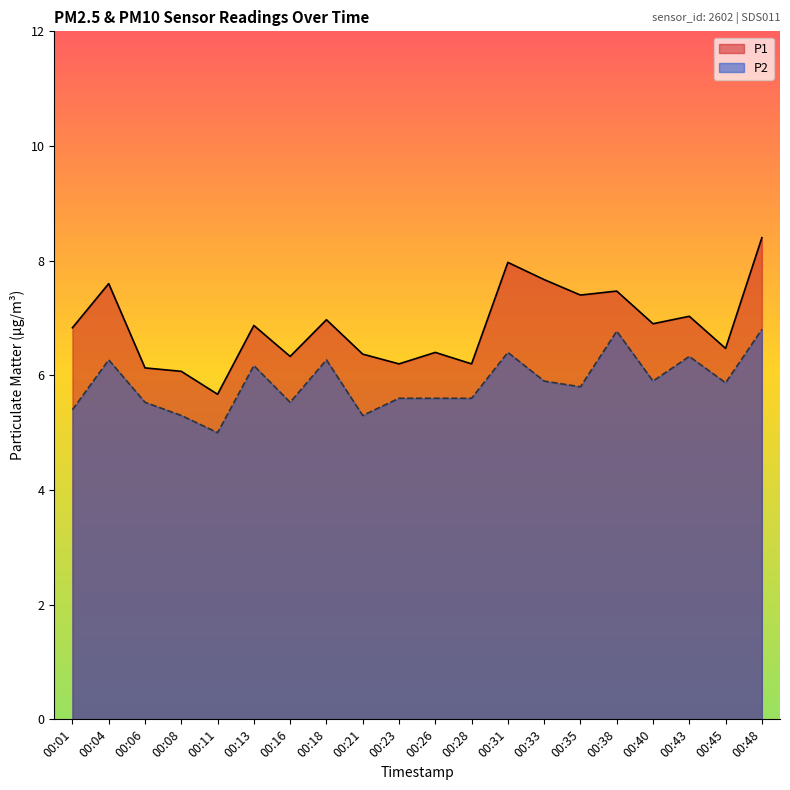

How many lines are shown in the chart?

2